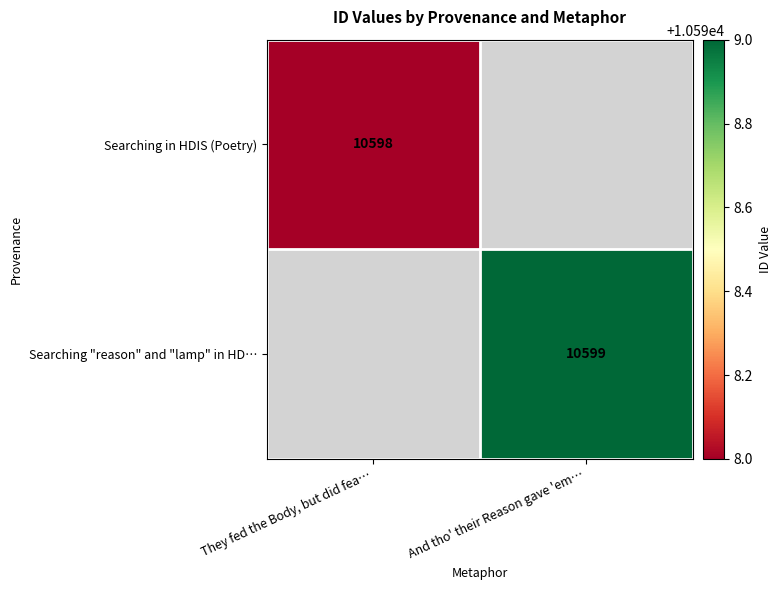

Is it true that Searching "reason" and "lamp" in HD… equals 10599 at And tho' their Reason gave 'em…?

True